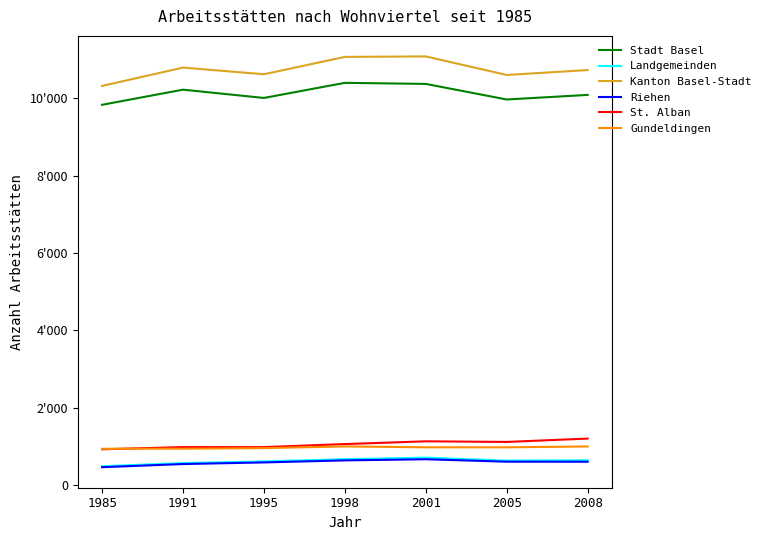

Does the chart display data point markers on the line(s)?

No